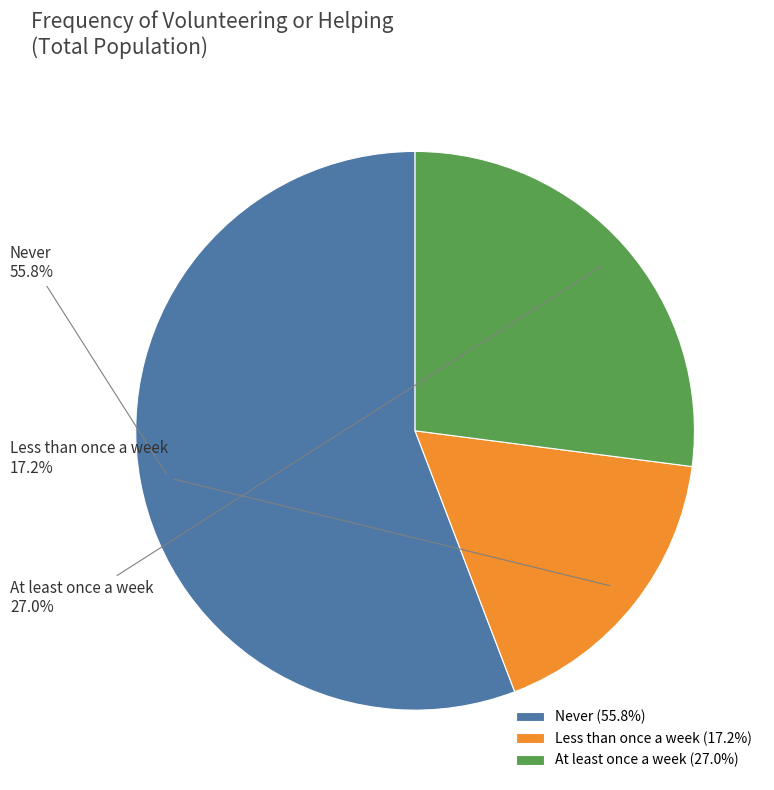

Which has a higher value, Less than once a week or Never?

Never